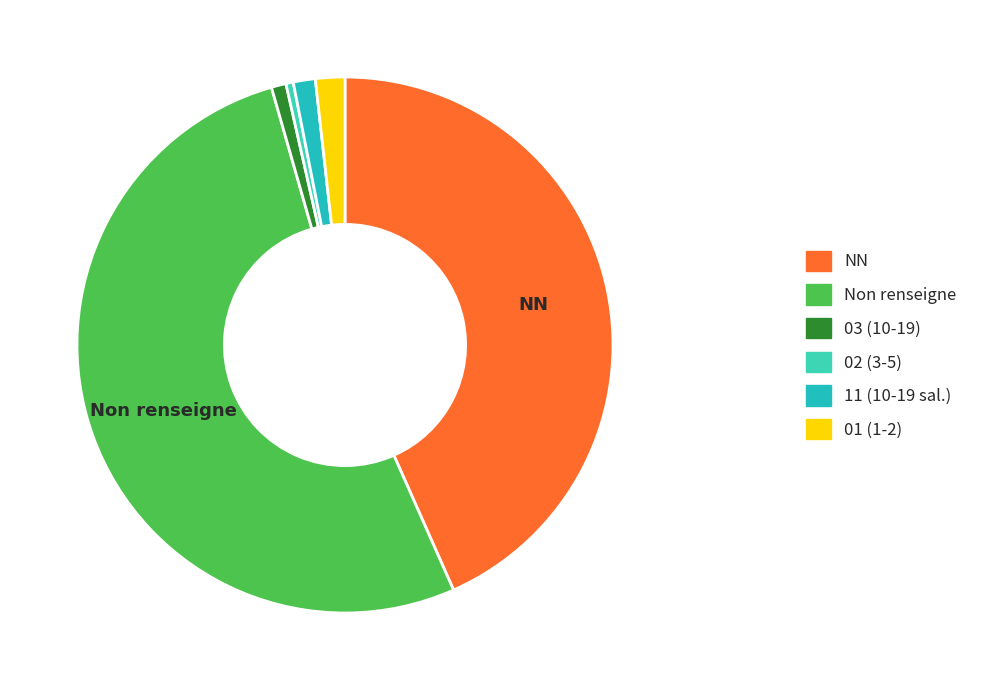

How many segments does this pie chart have?

6